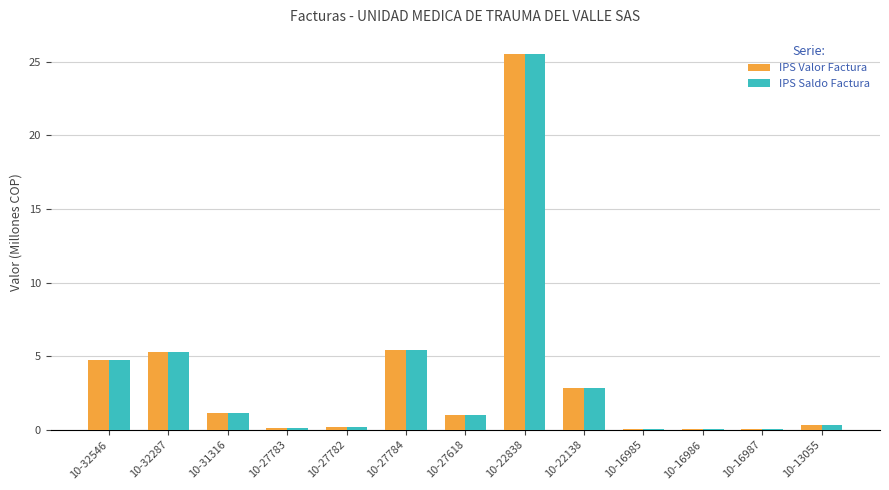

What is the sum of all IPS Saldo Factura values?

46.9